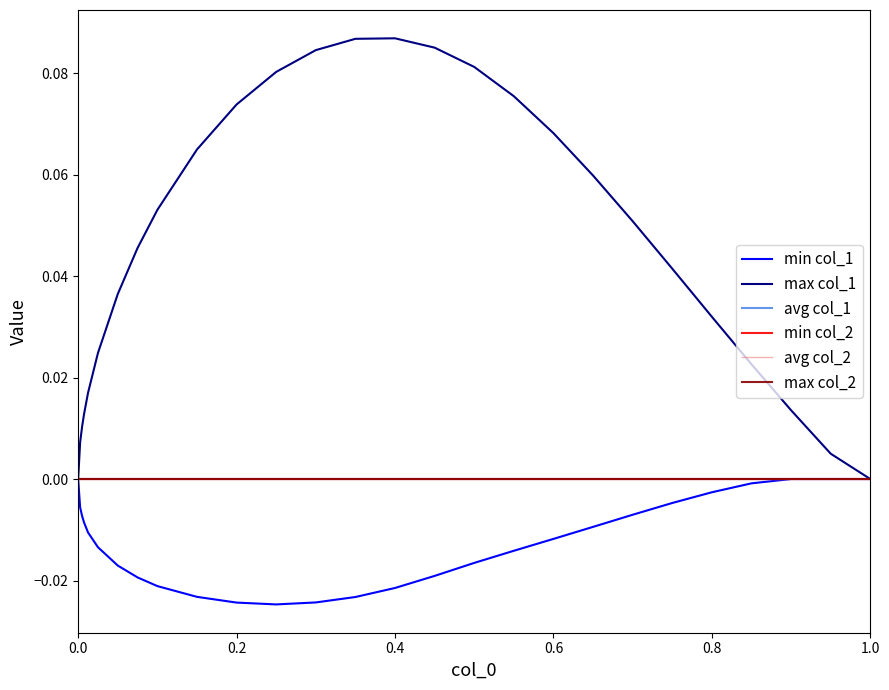

Is this an area chart (filled region under the line)?

No